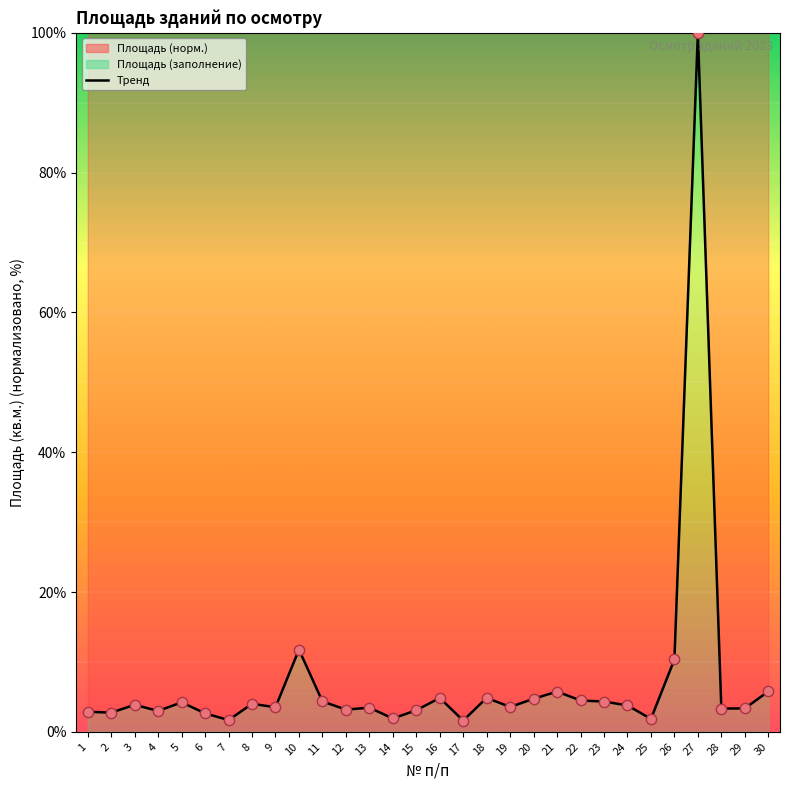

Between 4 and 13, which is larger?

13